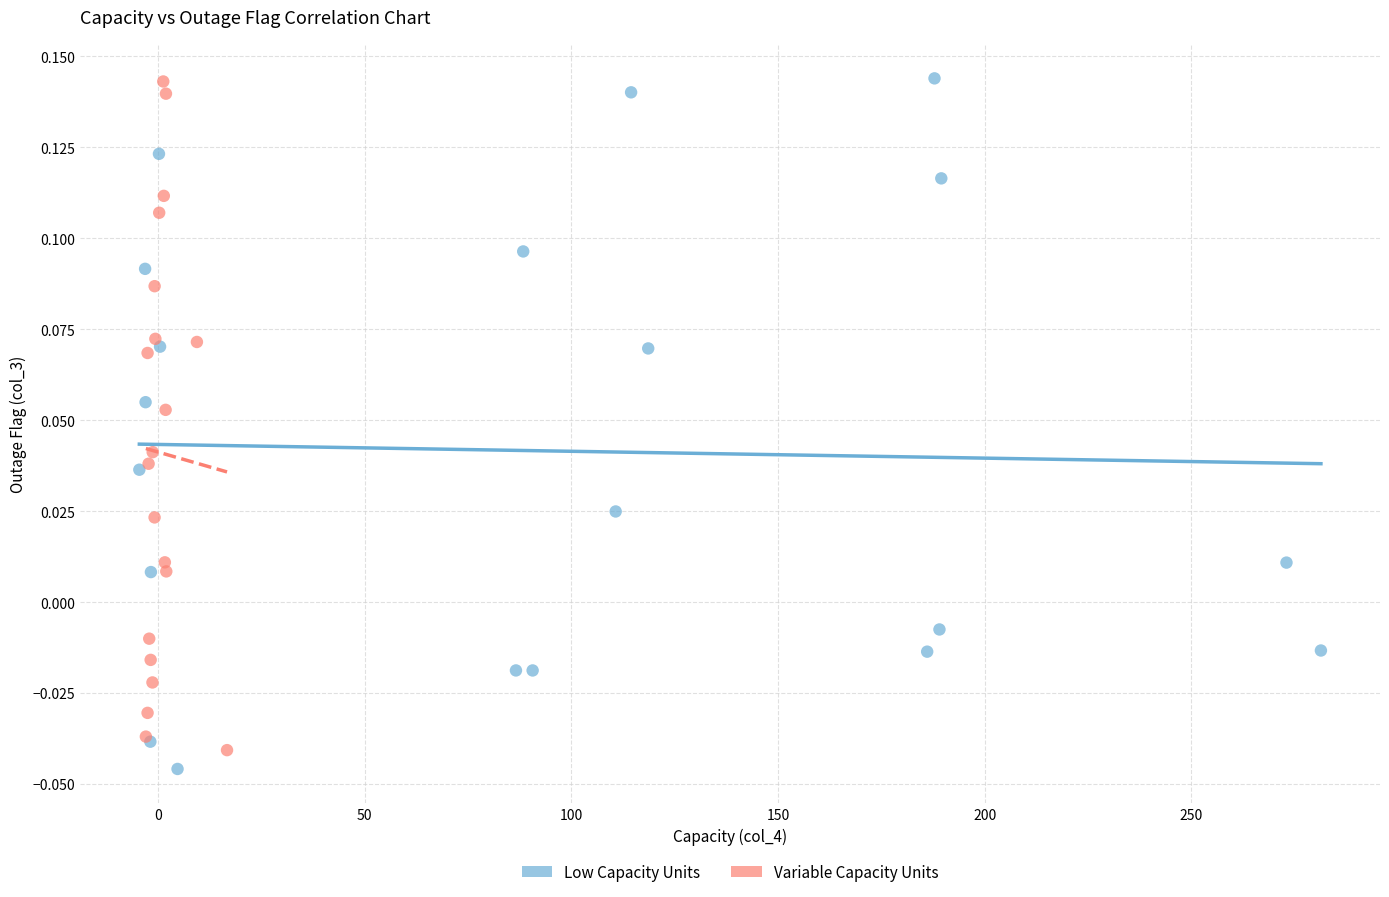

What are all the series names shown in the legend?

Low Capacity Units, Variable Capacity Units